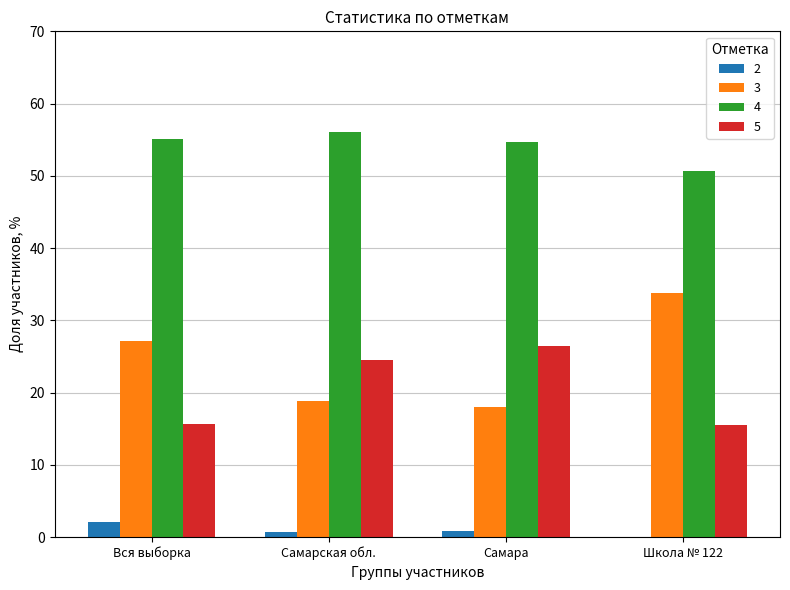

What is the average value of the 5 series?

20.5